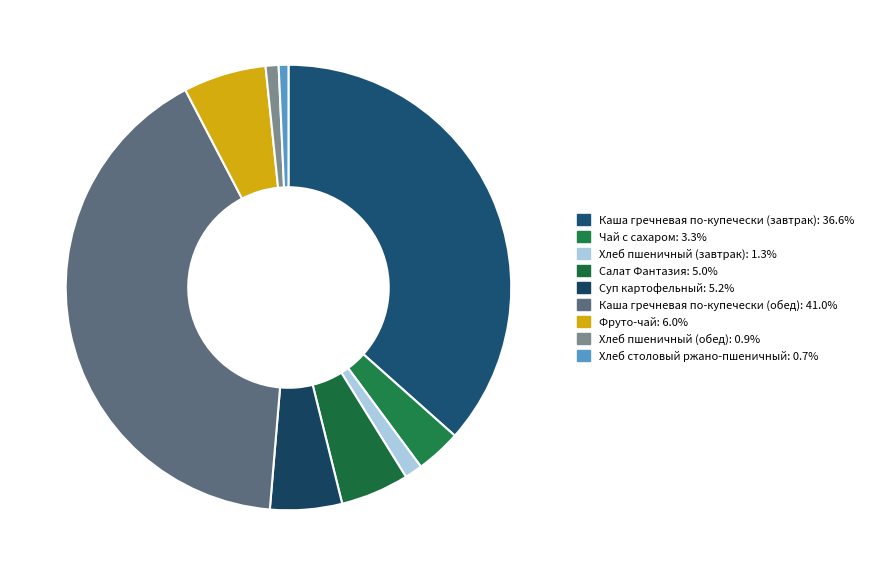

How many slices are in this pie chart?

9